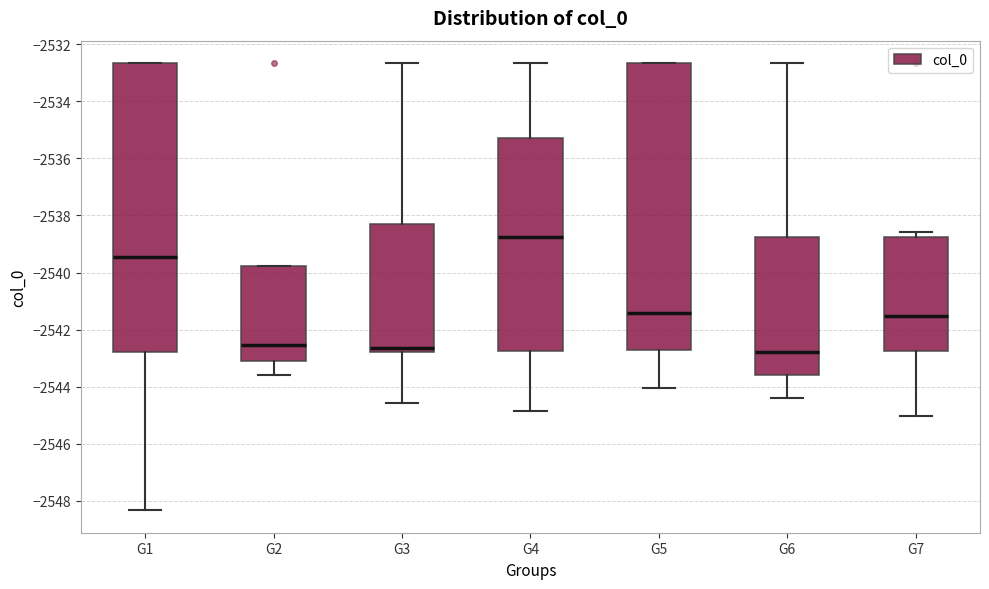

Which box's median line is the highest?

G4